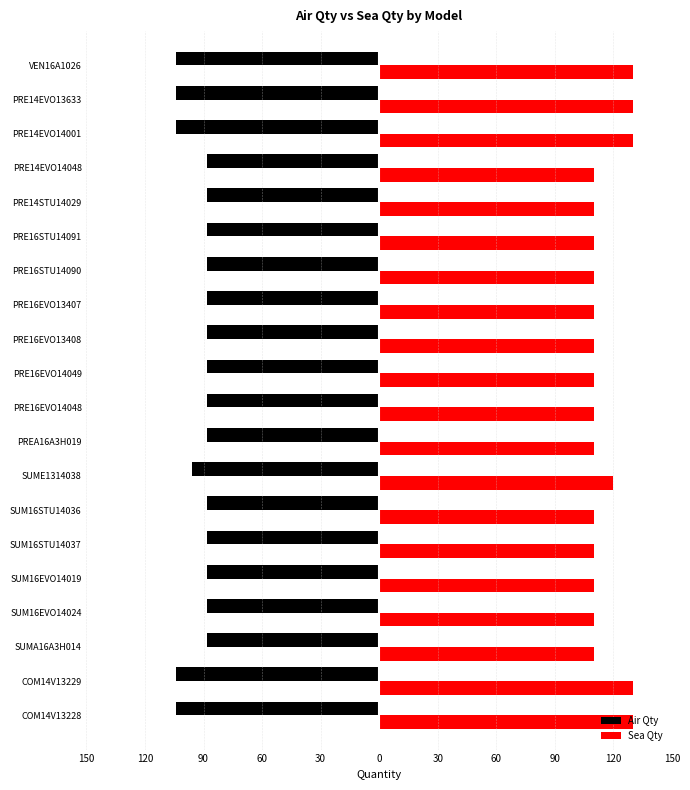

What is the difference between the second highest and minimum values in the Sea Qty series?

20